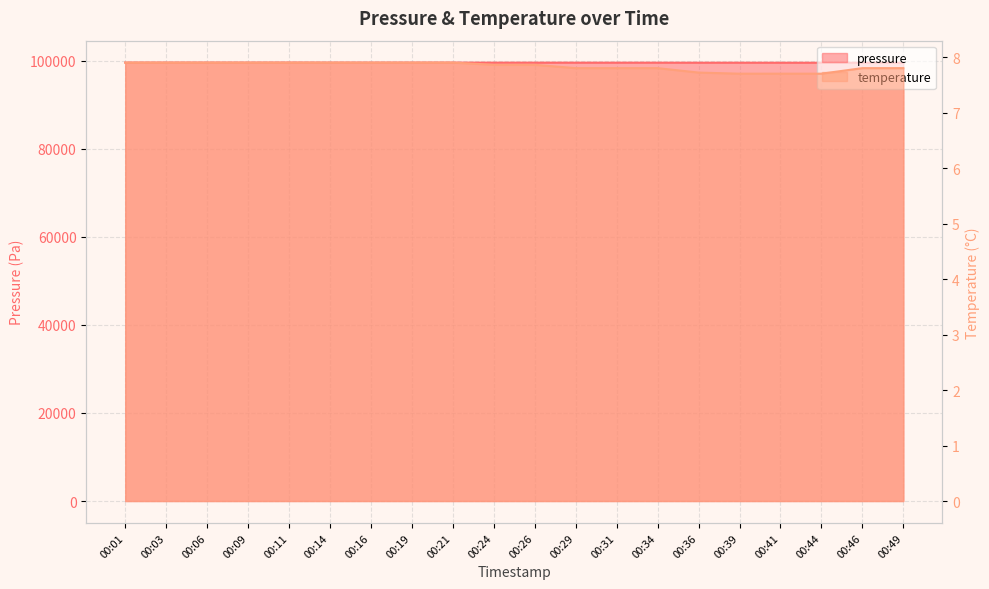

What is the difference between the maximum and minimum values in the pressure series?

38.6